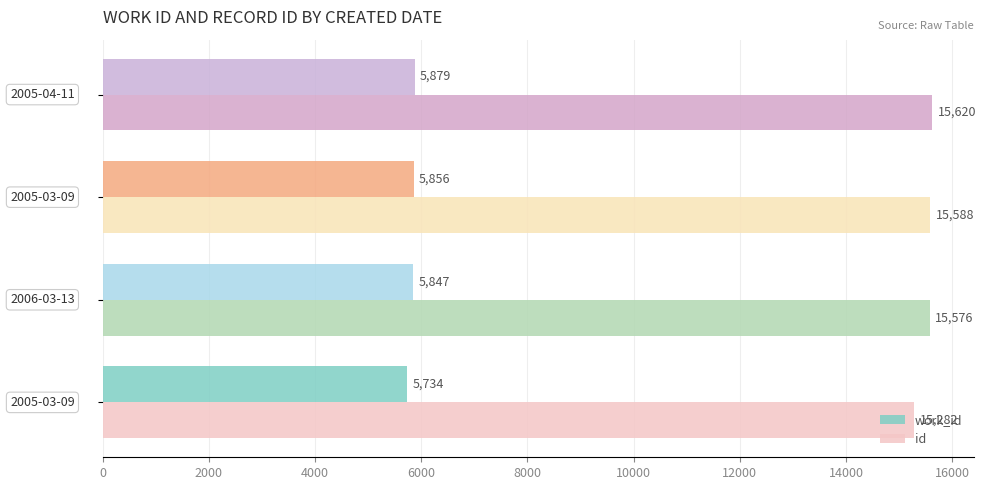

Rank the series by their average value, from lowest to highest.

work_id, id